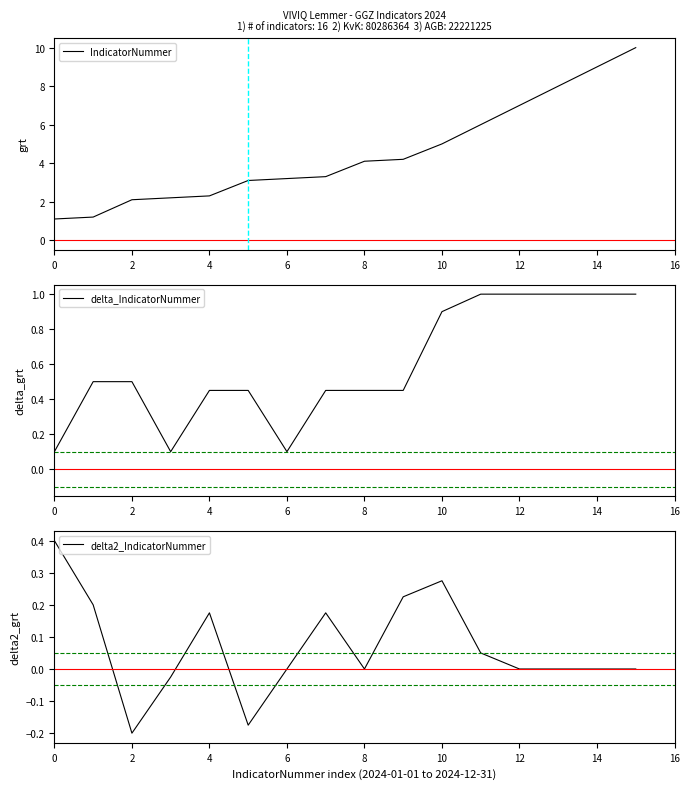

What is the difference between the maximum and minimum values in the delta2_IndicatorNummer series?

0.6